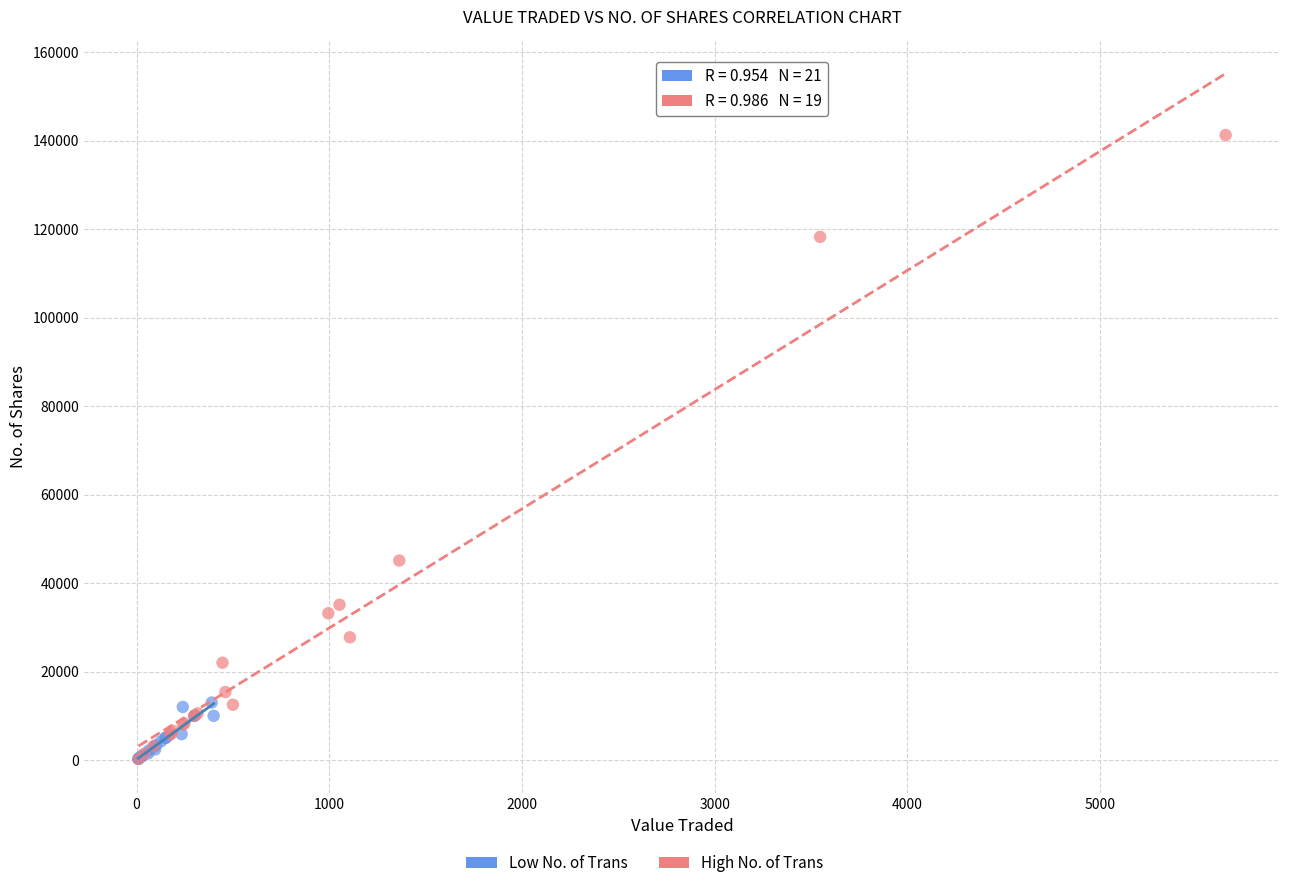

Which series has the largest Y range (max minus min)?

High No. of Trans